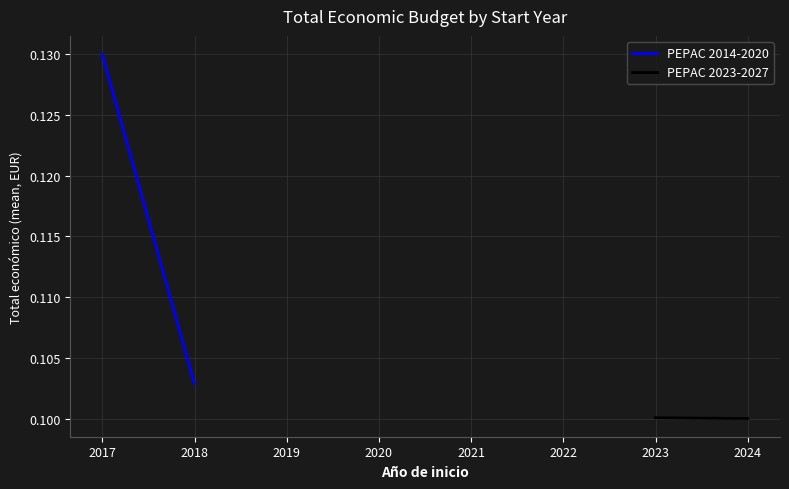

What is the sum of all PEPAC 2014-2020 values?

0.2